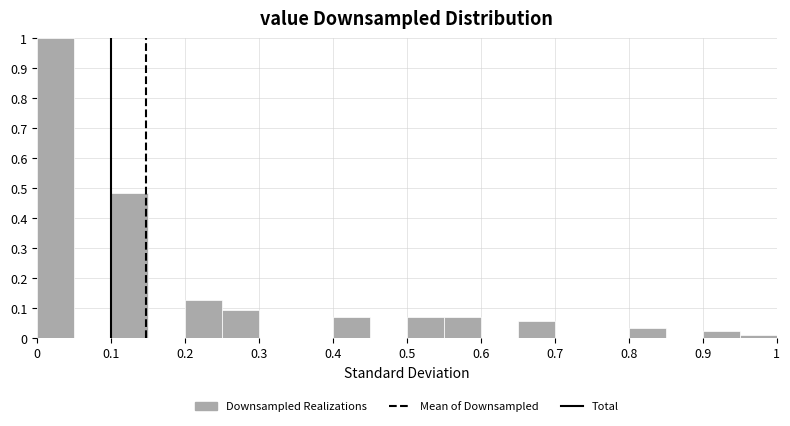

How tall is the bar that spans 0.55 to 0.60 on the x-axis? The values are not printed on the chart, so give them approximately, as read against the axis.

0.07